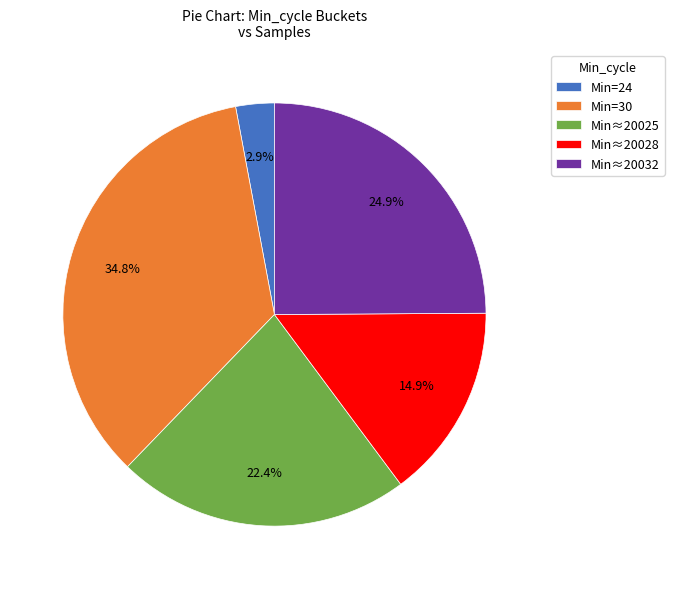

How many slices are in this pie chart?

5